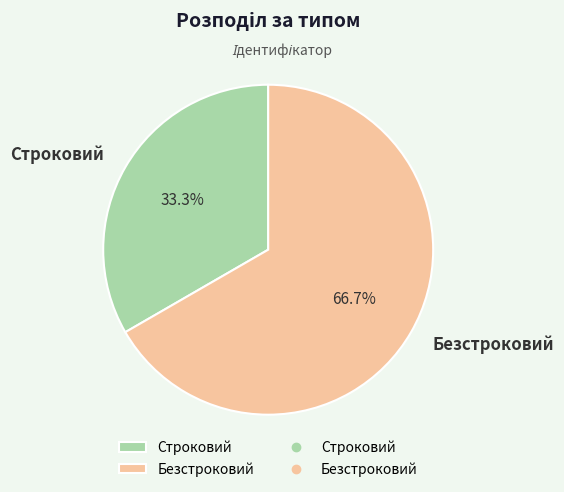

Which has a higher value, Безстроковий or Строковий?

Безстроковий